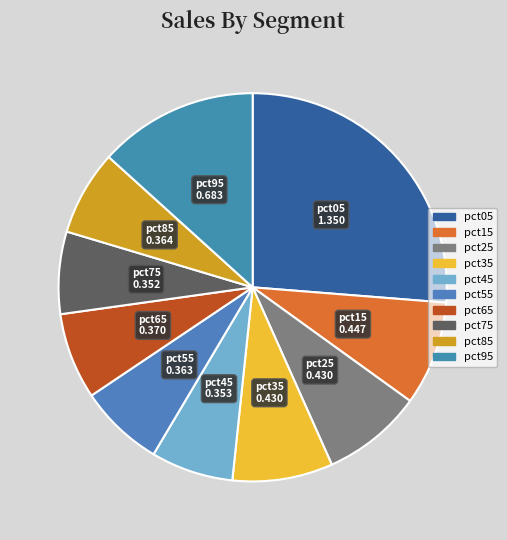

Does pct75 represent more than half of the total?

No